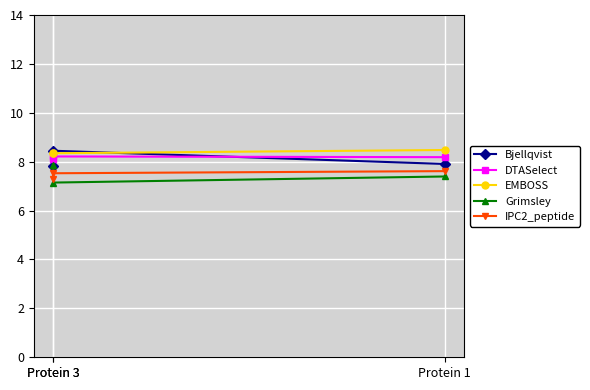

Where is EMBOSS nearest to the value 8?

Protein 3